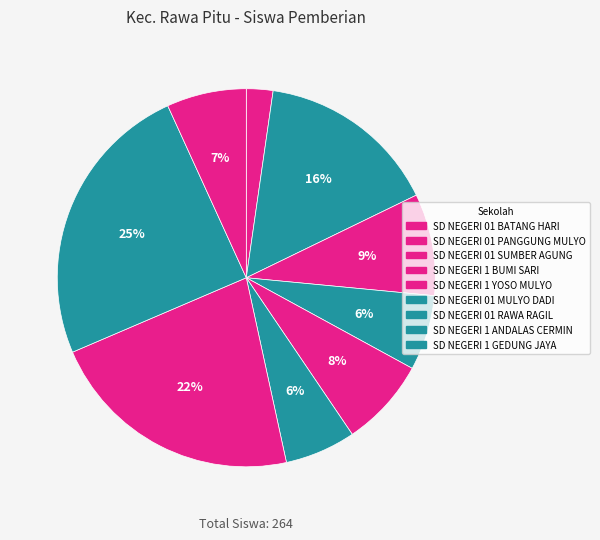

Does any single category account for the majority?

No